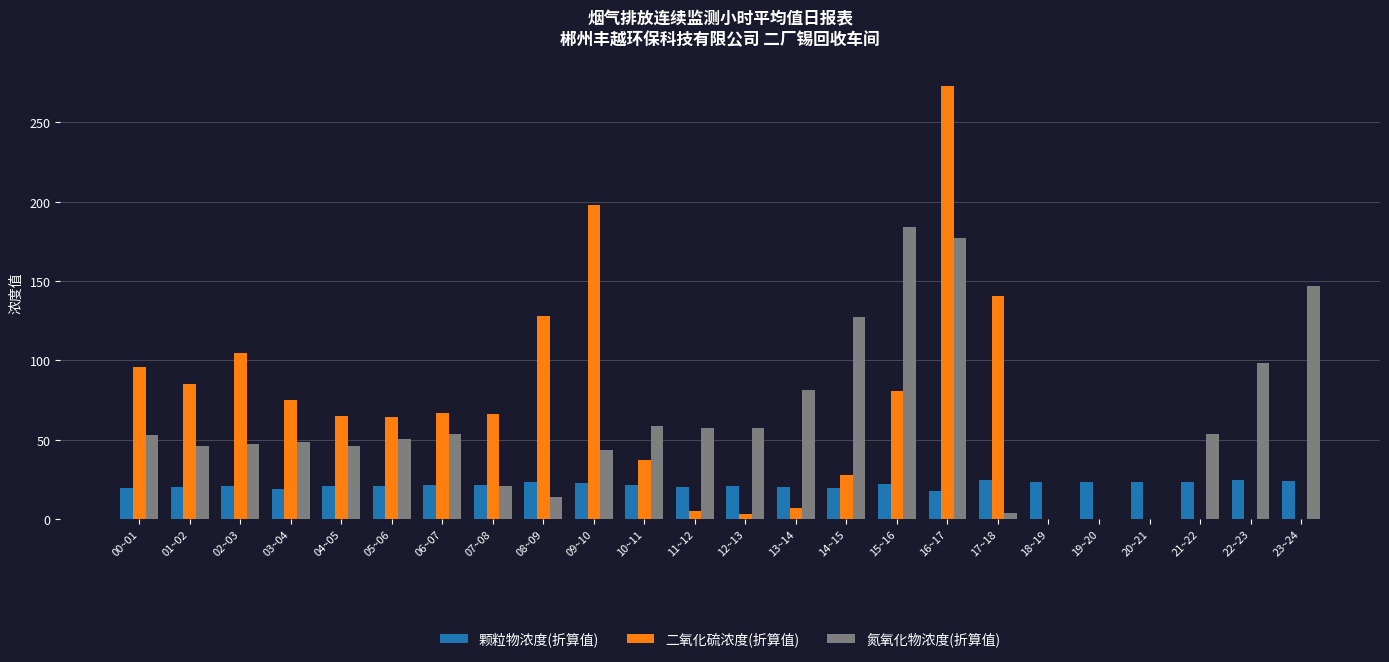

What is the sum of the 颗粒物浓度(折算值) values at 20~21 and 01~02?

43.8